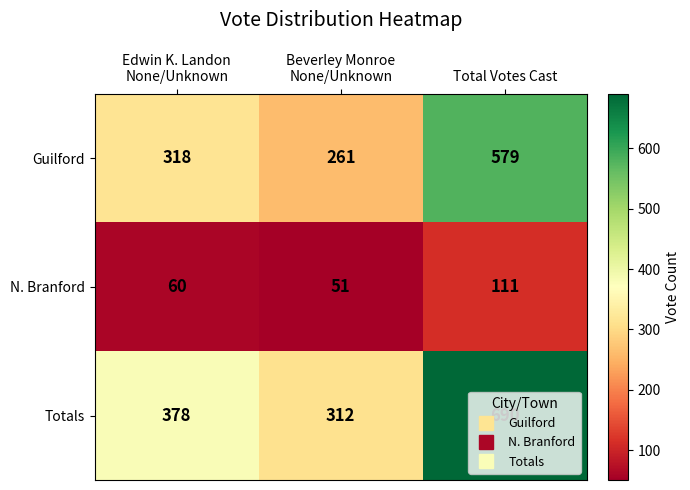

Rank the series by their average value, from highest to lowest.

Totals, Guilford, N. Branford